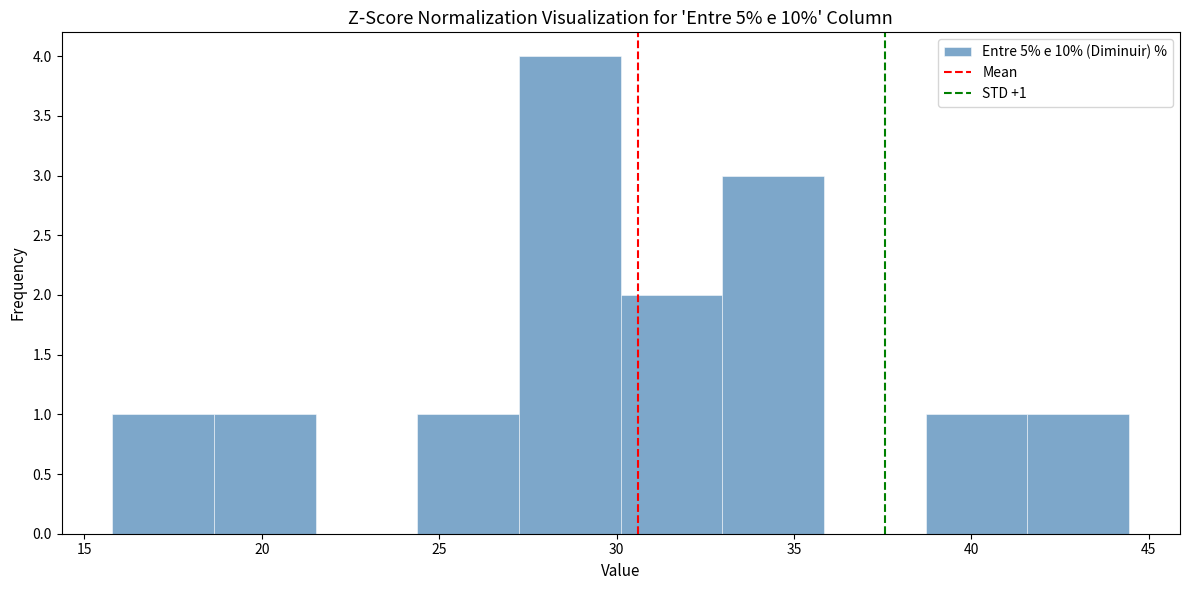

Which range on the x-axis has the tallest bar?

27.5 to 30.0